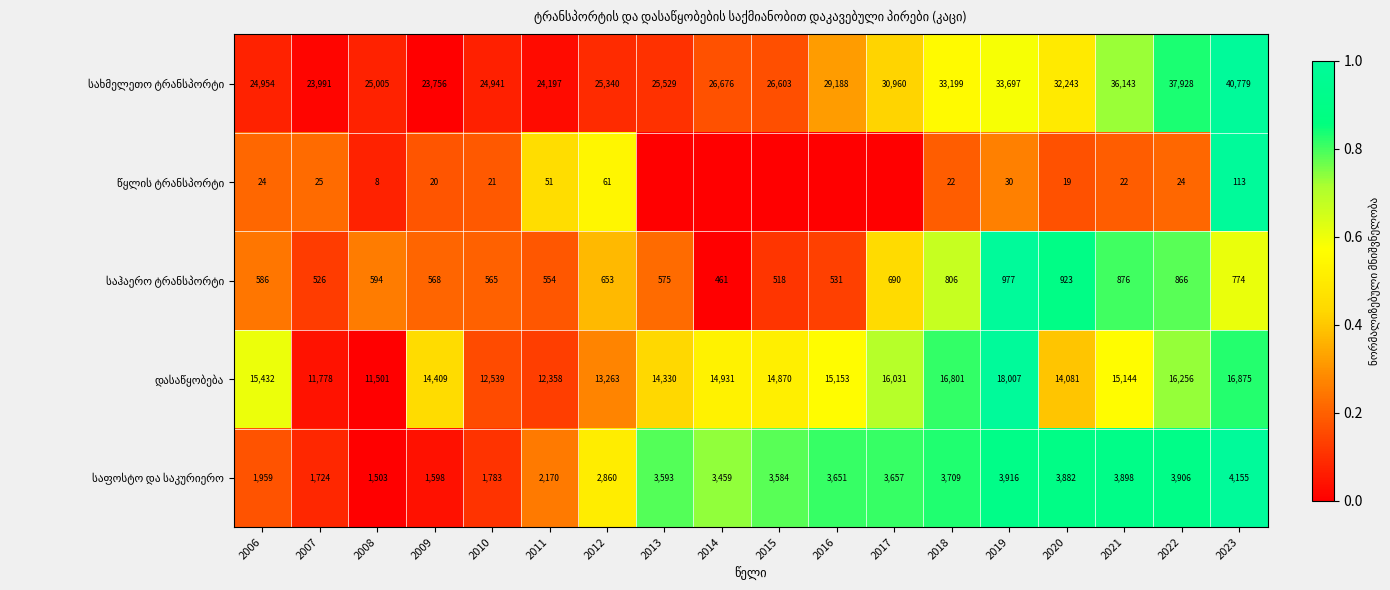

What is the spread (max minus min) of values at 2011?

24146